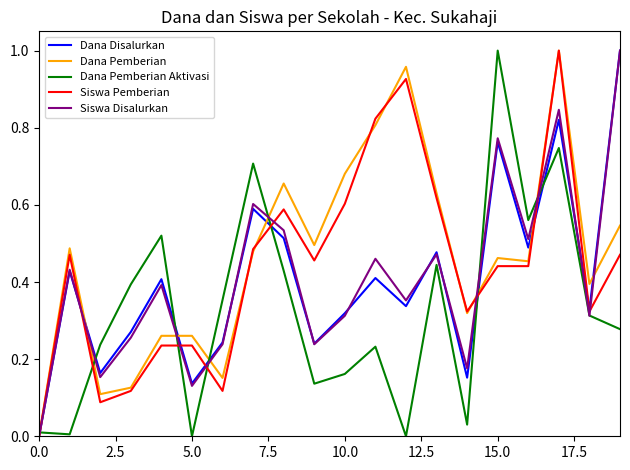

Is this an area chart (filled region under the line)?

No